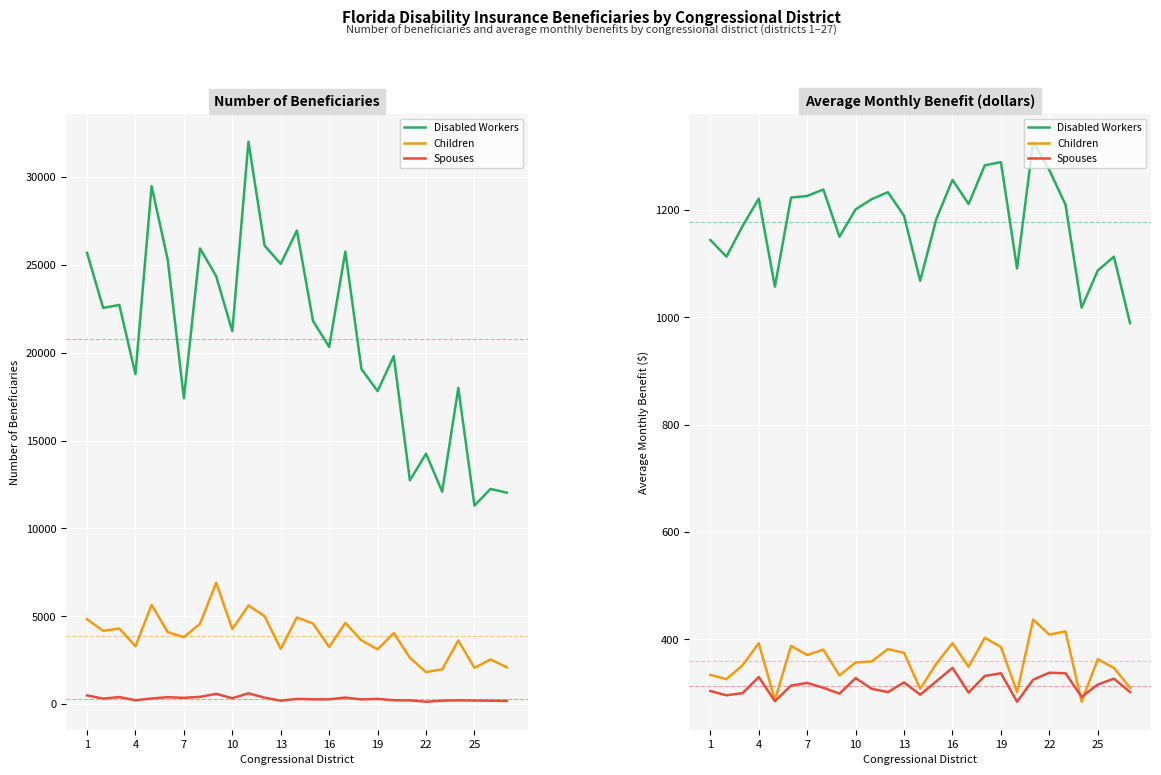

Which series has the largest range (max minus min)?

Disabled Workers